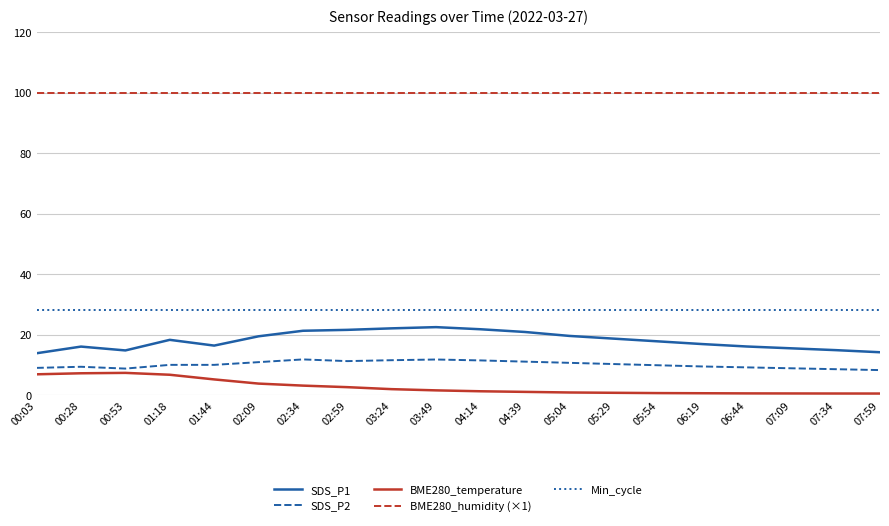

How many categories are shown in the chart?

20